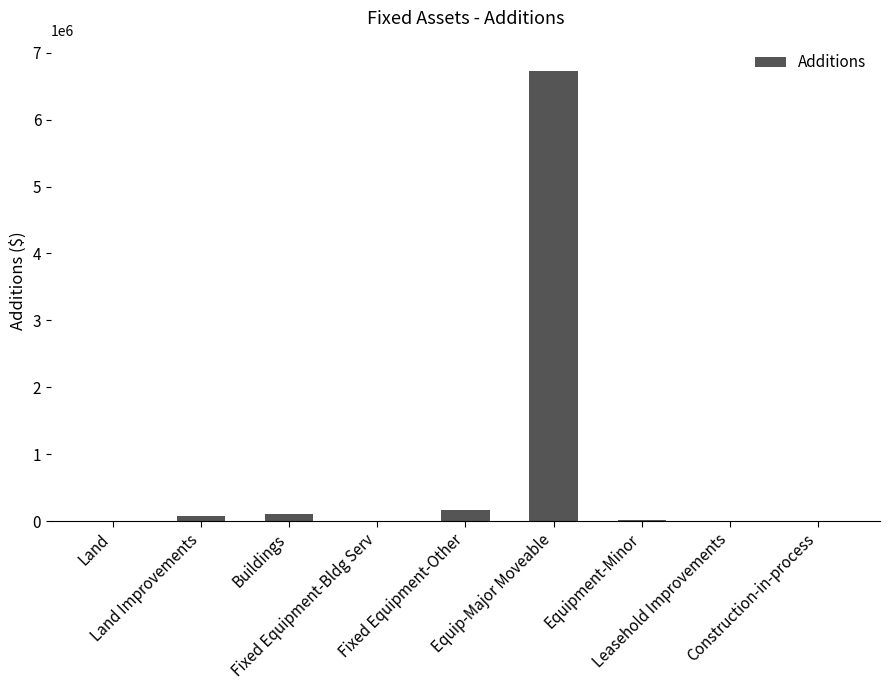

Read the value at Construction-in-process, to the nearest 50.

-2274700